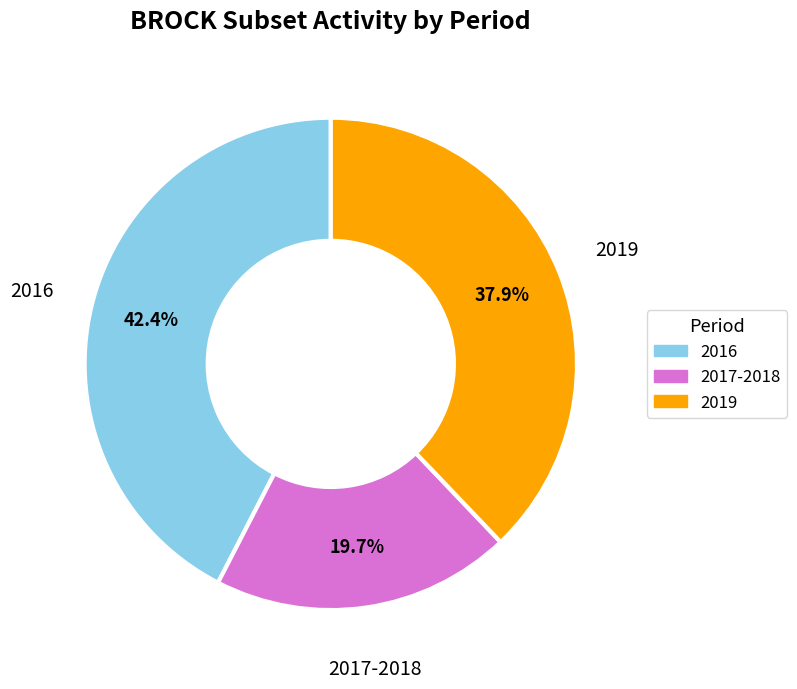

Is there a majority slice in this chart?

No